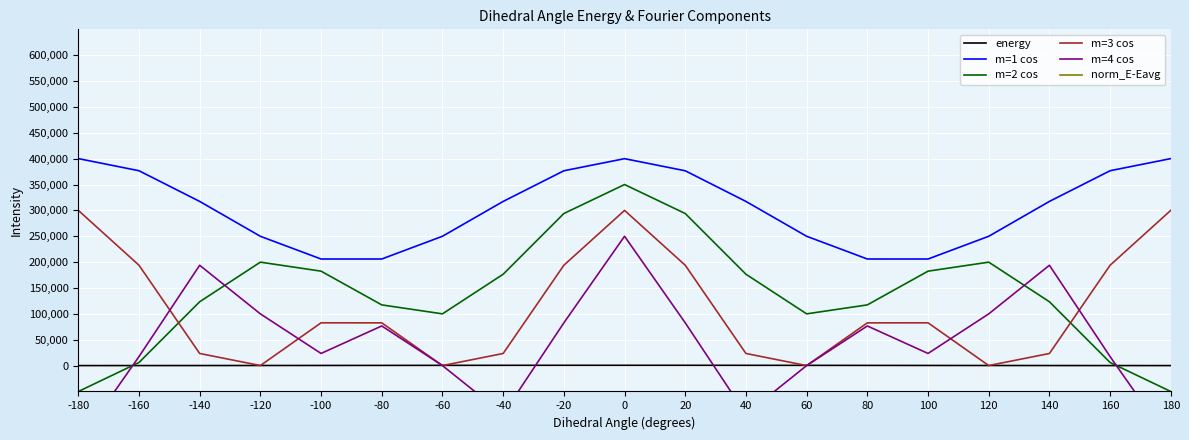

What is the highest value of the m=3 cos series?

300135.5